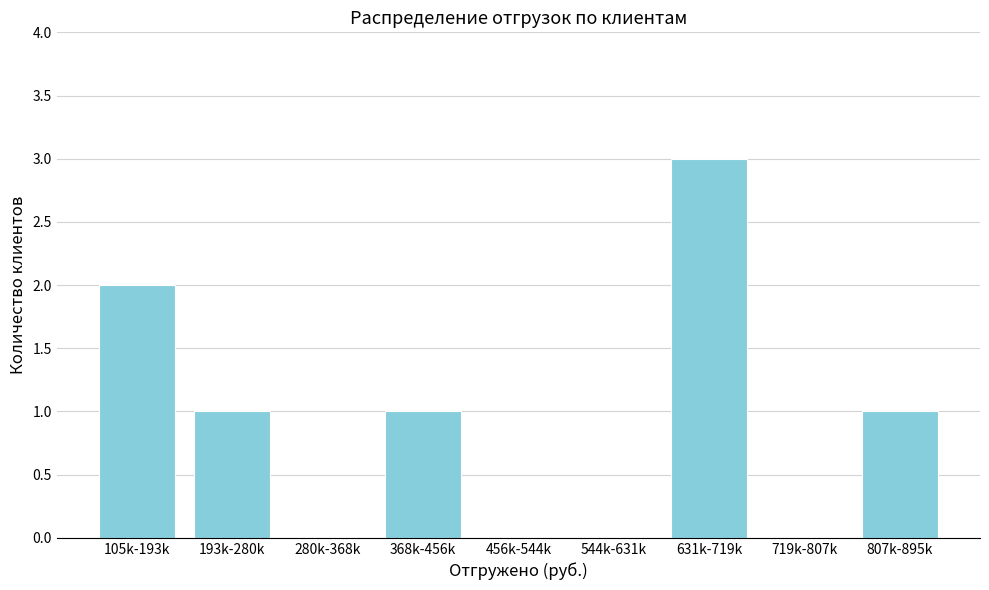

Reading right to left, extract all data points from this chart.

807k-895k=1	719k-807k=0	631k-719k=3	544k-631k=0	456k-544k=0	368k-456k=1	280k-368k=0	193k-280k=1	105k-193k=2